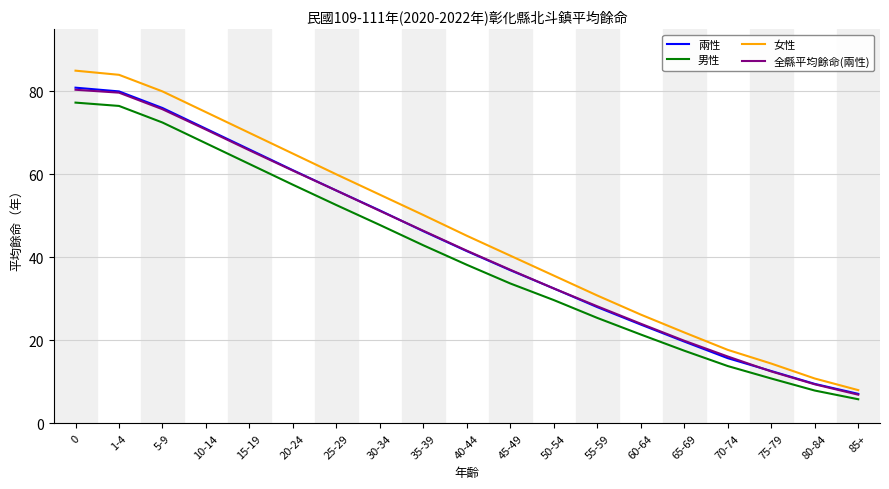

Where is 女性 nearest to the value 46?

40-44